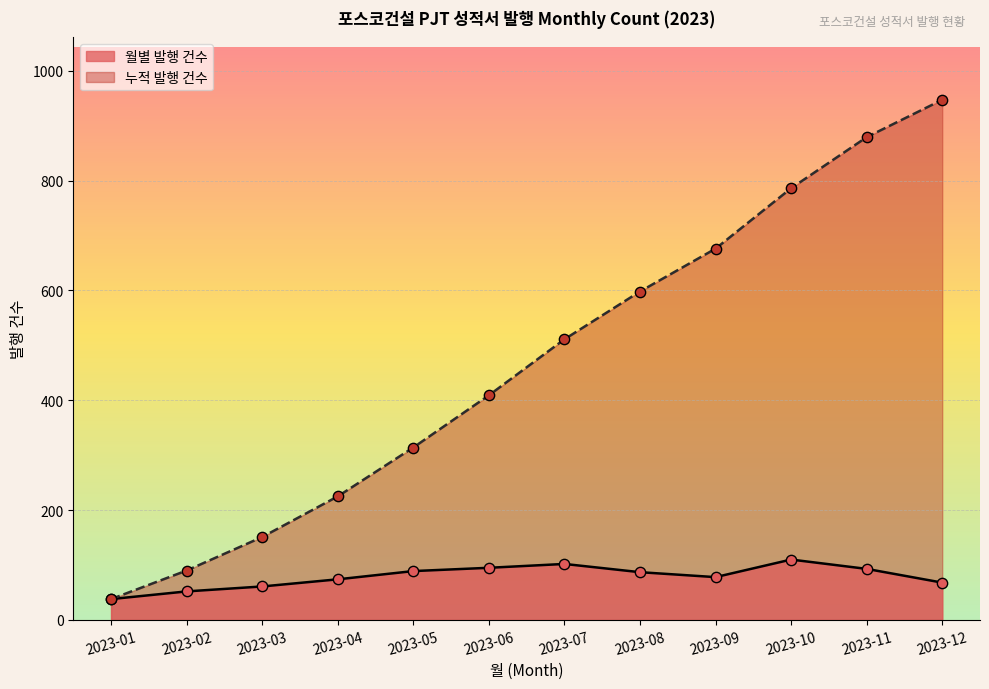

What is the change in value from 2023-02 to 2023-10?

+58